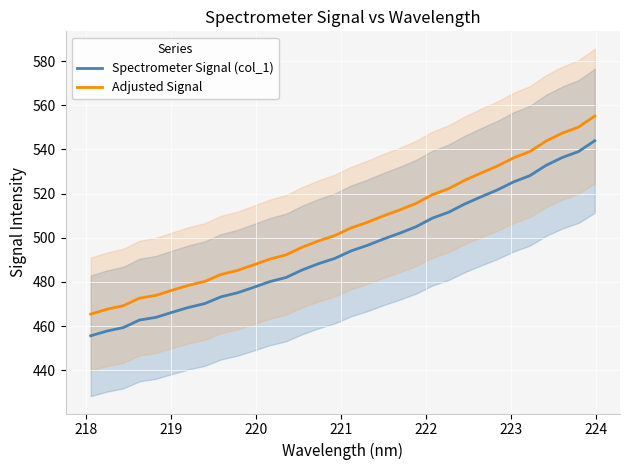

What is the maximum value for Spectrometer Signal (col_1)?

544.0